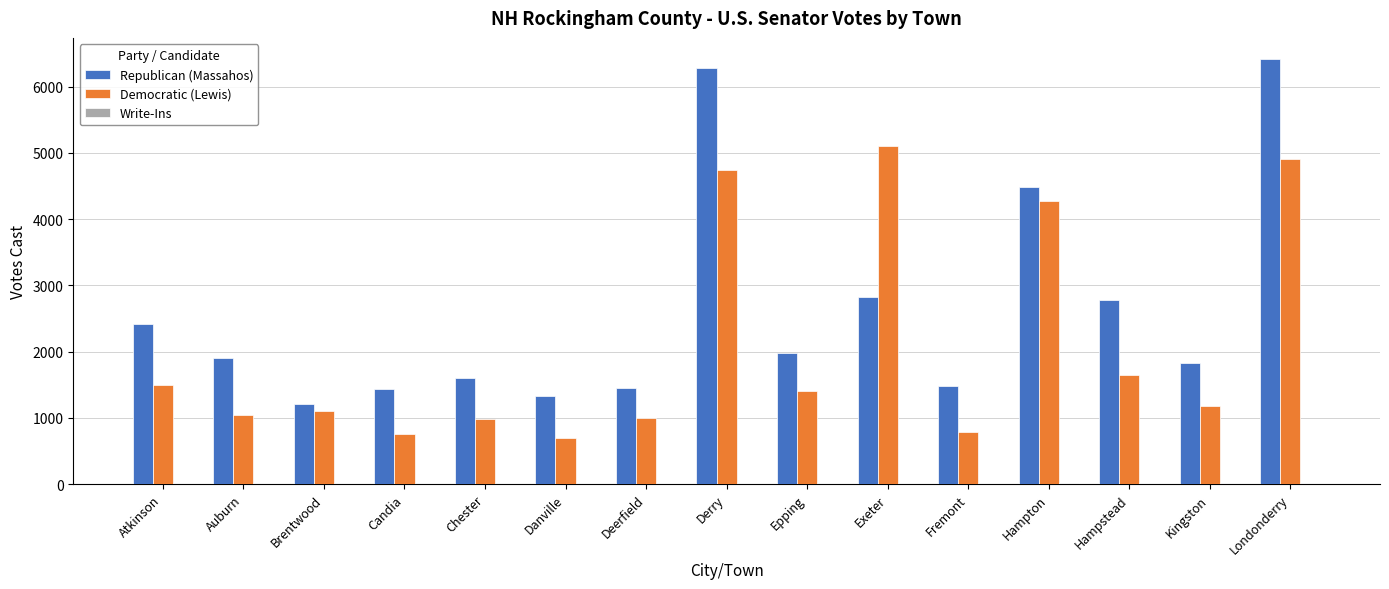

What is the total value across all series at Epping?

3393